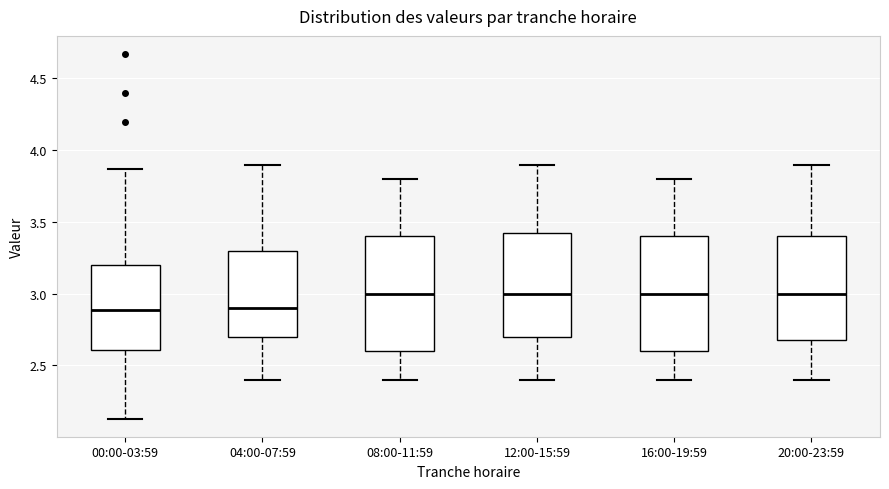

Reading left to right, transcribe this box plot: for each box, give where its median line is, the range the box spans, and where its two whiskers end, as read against the y-axis. The values are not printed on the chart, so give them approximately, as read against the axis.

00:00-03:59: median 2.90, box 2.60 to 3.20, whiskers 2.15 to 3.85
04:00-07:59: median 2.90, box 2.70 to 3.30, whiskers 2.40 to 3.90
08:00-11:59: median 3.00, box 2.60 to 3.40, whiskers 2.40 to 3.80
12:00-15:59: median 3.00, box 2.70 to 3.45, whiskers 2.40 to 3.90
16:00-19:59: median 3.00, box 2.60 to 3.40, whiskers 2.40 to 3.80
20:00-23:59: median 3.00, box 2.70 to 3.40, whiskers 2.40 to 3.90